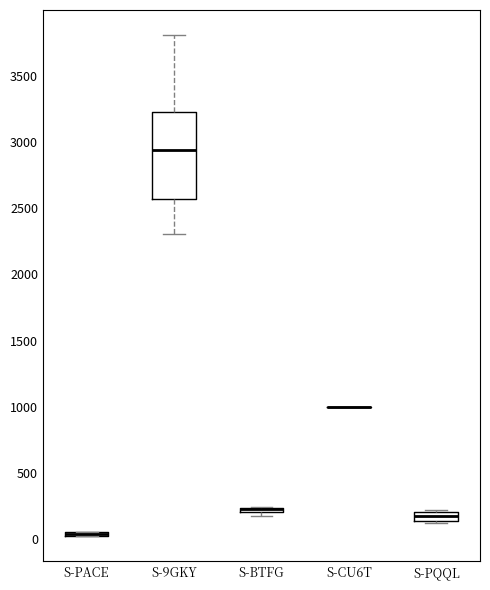

Comparing the boxes themselves (not the whiskers), which one is the tallest?

S-9GKY